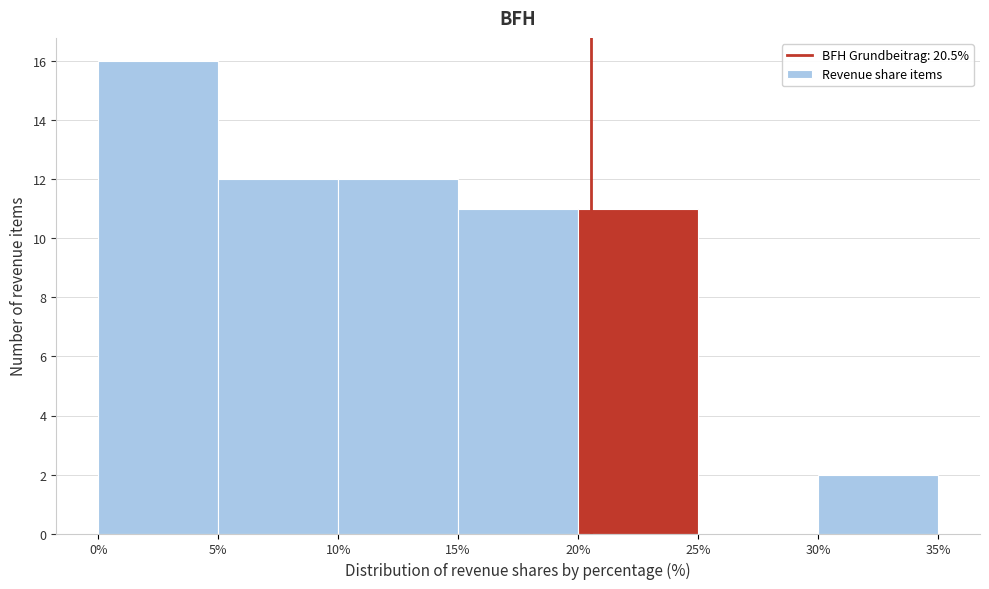

Reading left to right, list every bar in this chart as the range it spans on the x-axis followed by its height. The values are not printed on the chart, so give them approximately, as read against the axis.

0% to 5%: 16
5% to 10%: 12
10% to 15%: 12
15% to 20%: 11
20% to 25%: 11
25% to 30%: 0
30% to 35%: 2